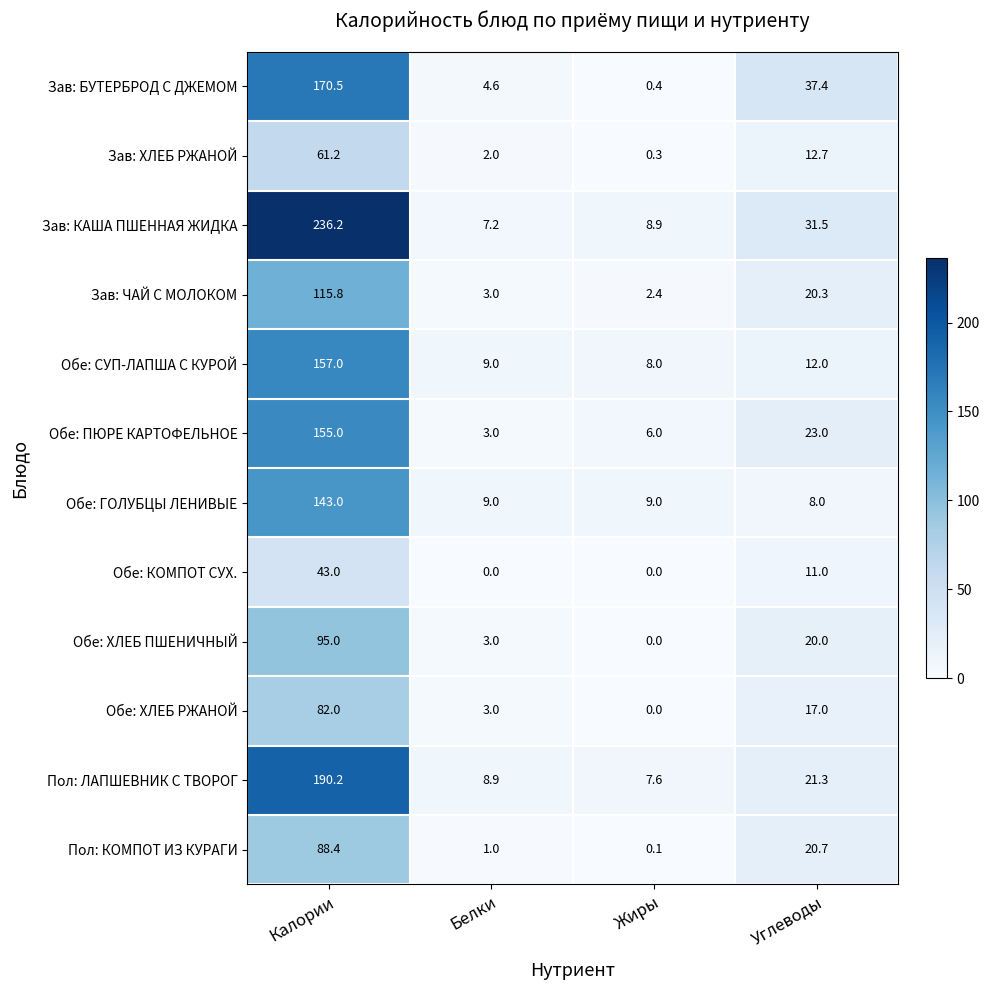

Where does the Зав: ЧАЙ С МОЛОКОМ series first go above 20?

Калории